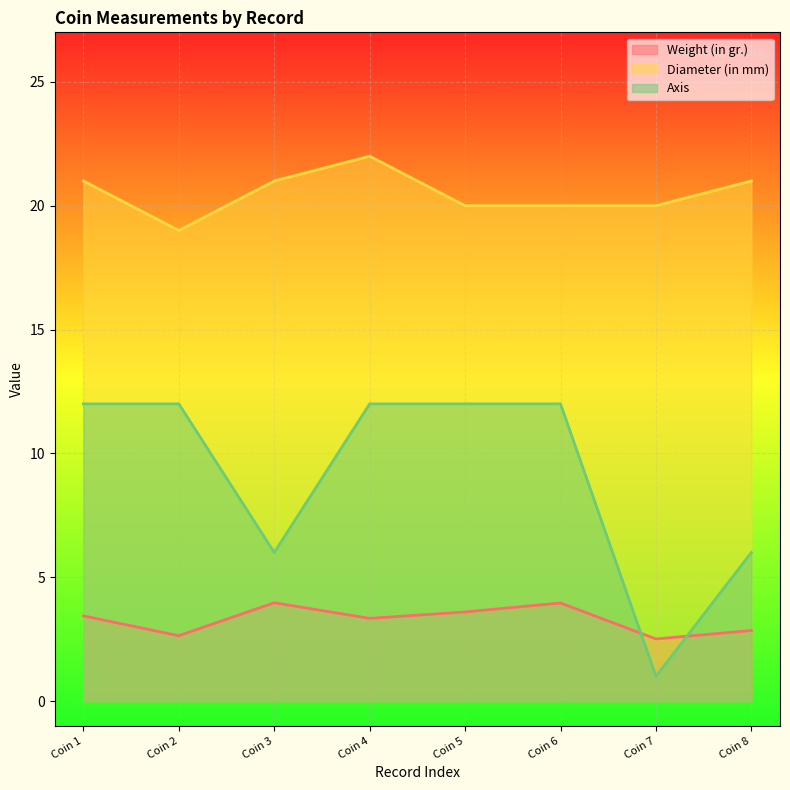

Rank the series by their maximum value, from highest to lowest.

Diameter (in mm), Axis, Weight (in gr.)